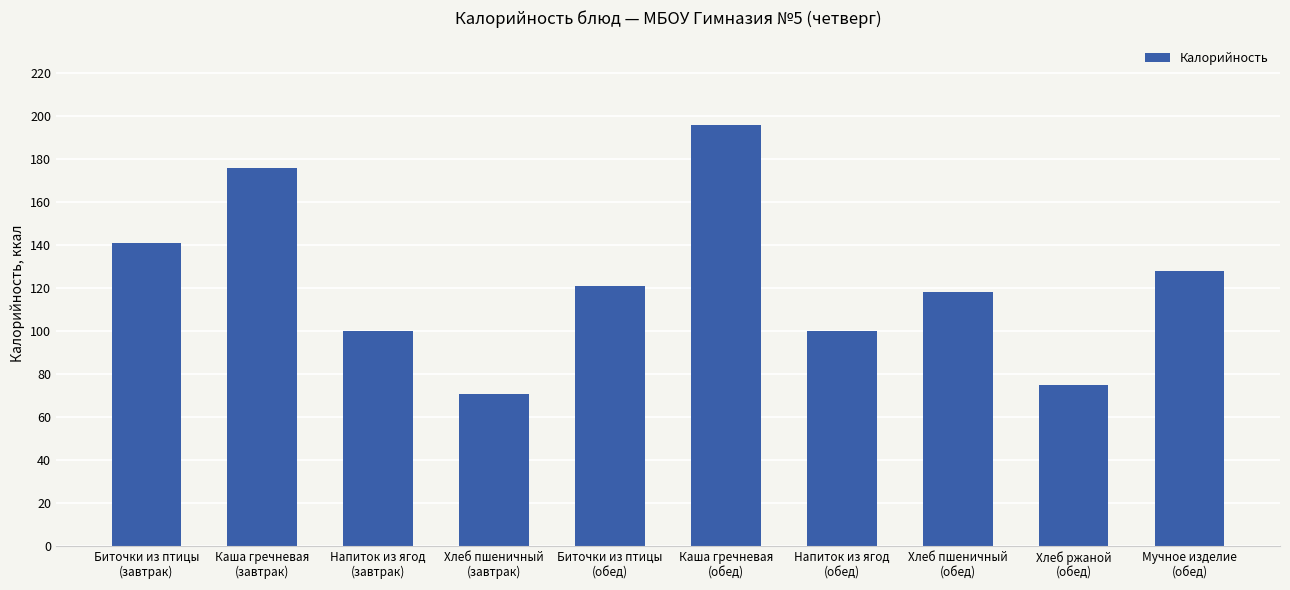

Where is the data nearest to the value 133?

Мучное изделие
(обед)